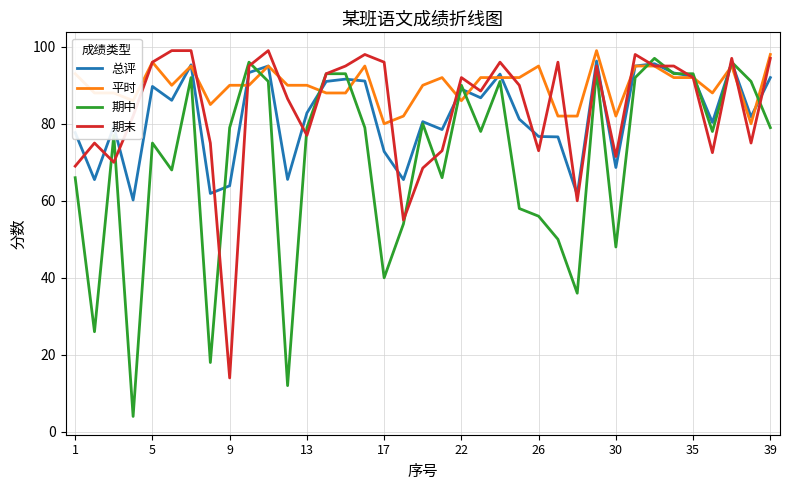

Which series has the largest range (max minus min)?

期中